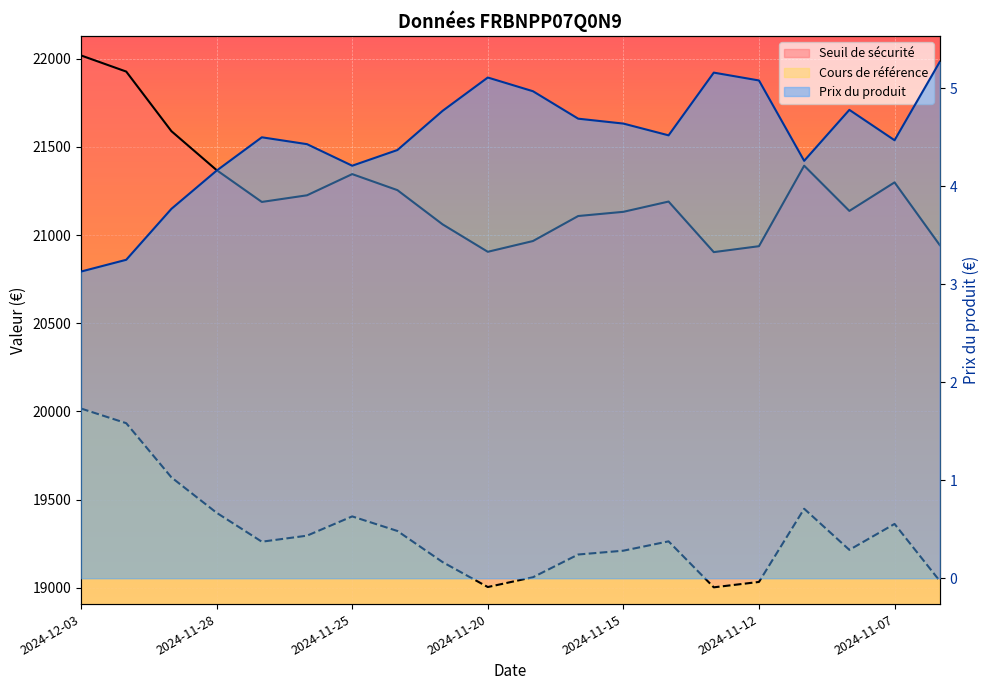

Reading right to left, extract all data points from this chart.

Seuil de sécurité: 20943.2	21298.8	21137.0	21393.5	20937.0	20903.4	21190.1	21131.9	21108.1	20966.3	20905.3	21060.8	21254.8	21345.7	21225.6	21187.9	21368.3	21589.1	21927.0	22018.4
Cours de référence: 19039.3	19362.5	19215.5	19448.6	19033.6	19003.1	19263.7	19210.8	19189.2	19060.3	19004.8	19146.2	19322.6	19405.2	19296.0	19261.8	19425.7	19626.5	19933.6	20016.8
Prix du produit: 5.3	4.5	4.8	4.3	5.1	5.2	4.5	4.6	4.7	5.0	5.1	4.8	4.4	4.2	4.4	4.5	4.2	3.8	3.2	3.1